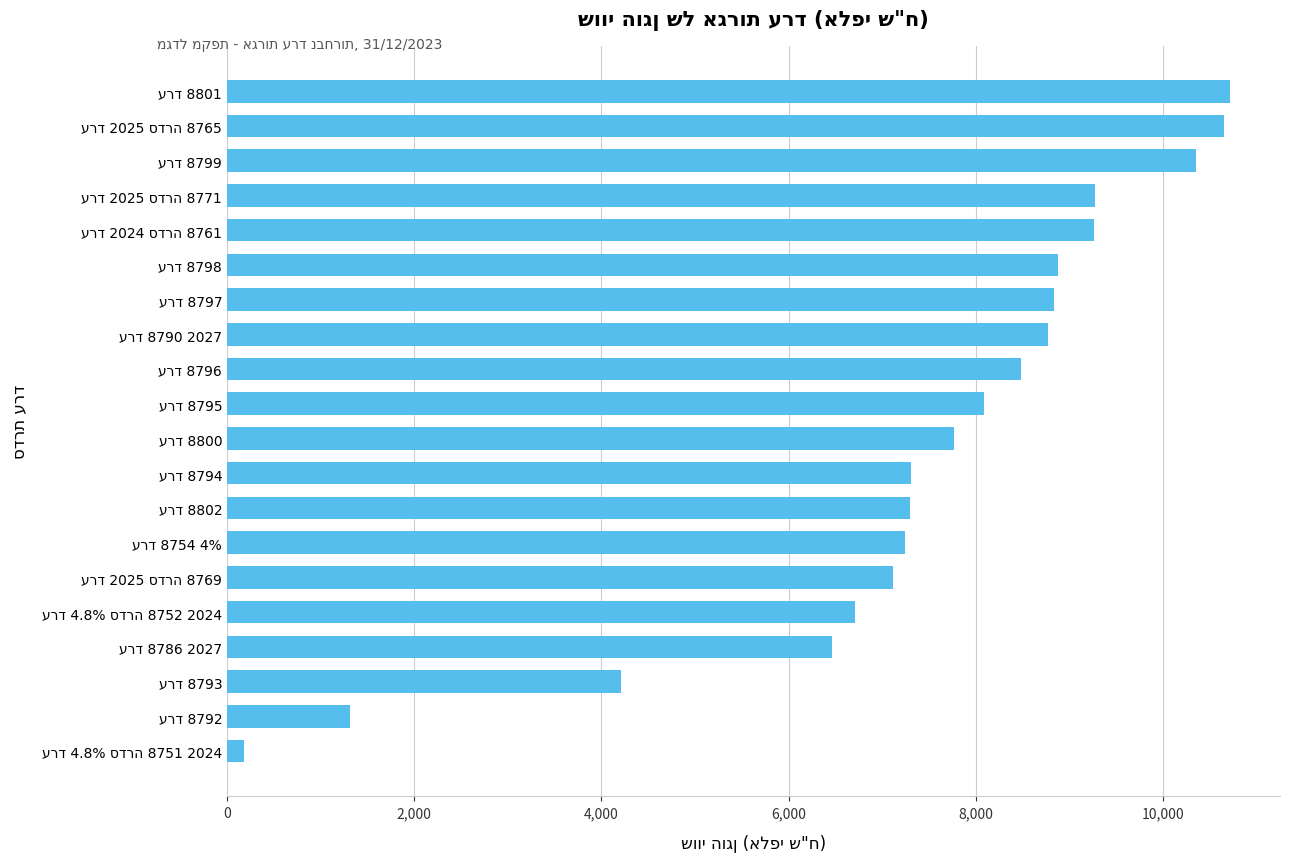

What is the sum of all values?

148931.6